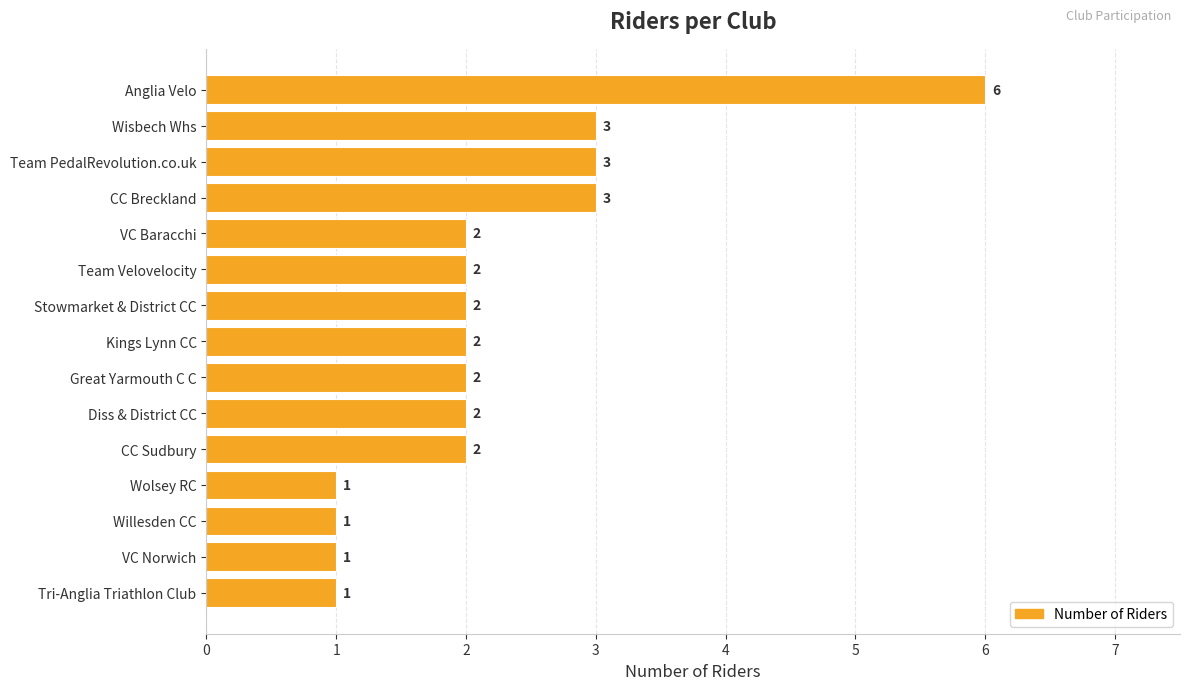

What is the minimum value shown in the chart?

1